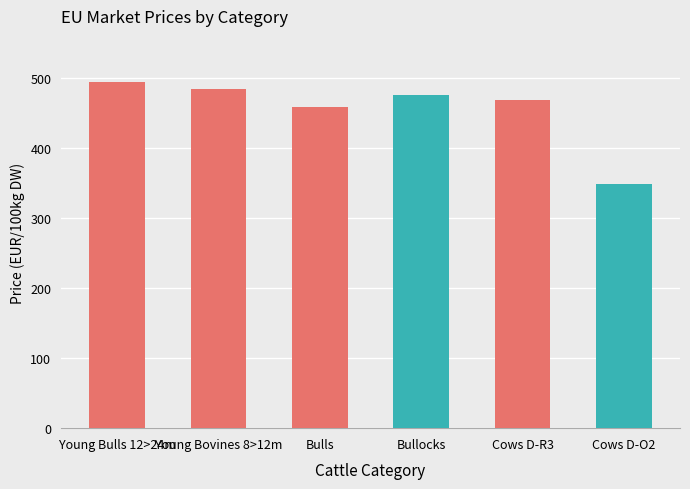

What is the change in value from Young Bulls 12>24m to Cows D-O2?

-145.0